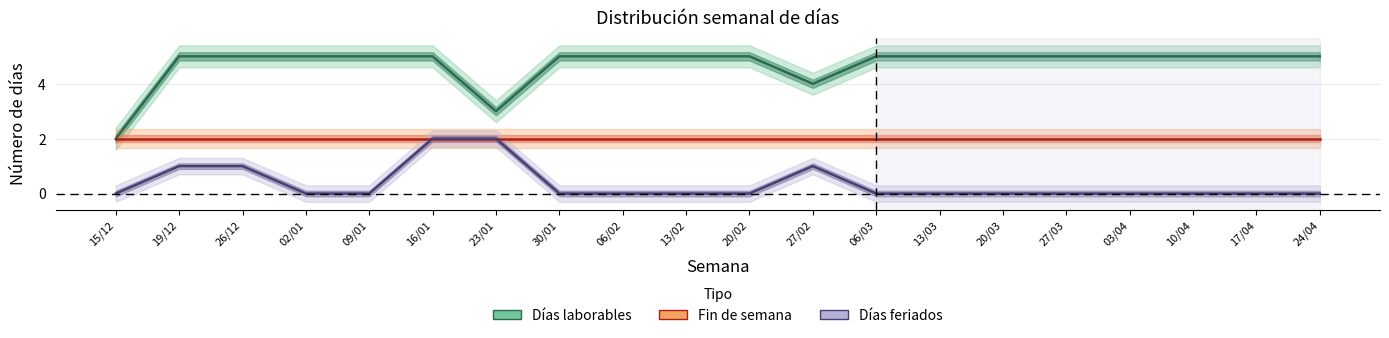

Where is the first local minimum for Días laborables?

23/01